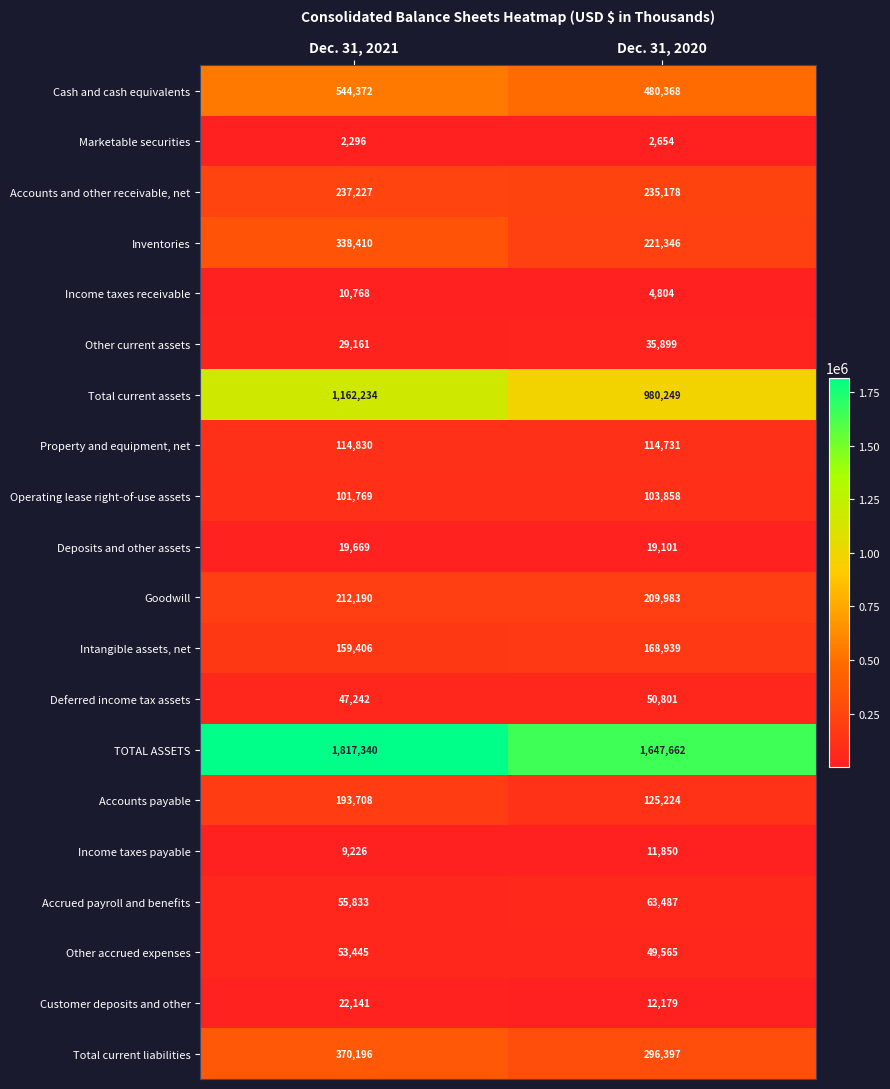

At Dec. 31, 2020, list the series in order from largest to smallest.

TOTAL ASSETS, Total current assets, Cash and cash equivalents, Total current liabilities, Accounts and other receivable, net, Inventories, Goodwill, Intangible assets, net, Accounts payable, Property and equipment, net, Operating lease right-of-use assets, Accrued payroll and benefits, Deferred income tax assets, Other accrued expenses, Other current assets, Deposits and other assets, Customer deposits and other, Income taxes payable, Income taxes receivable, Marketable securities